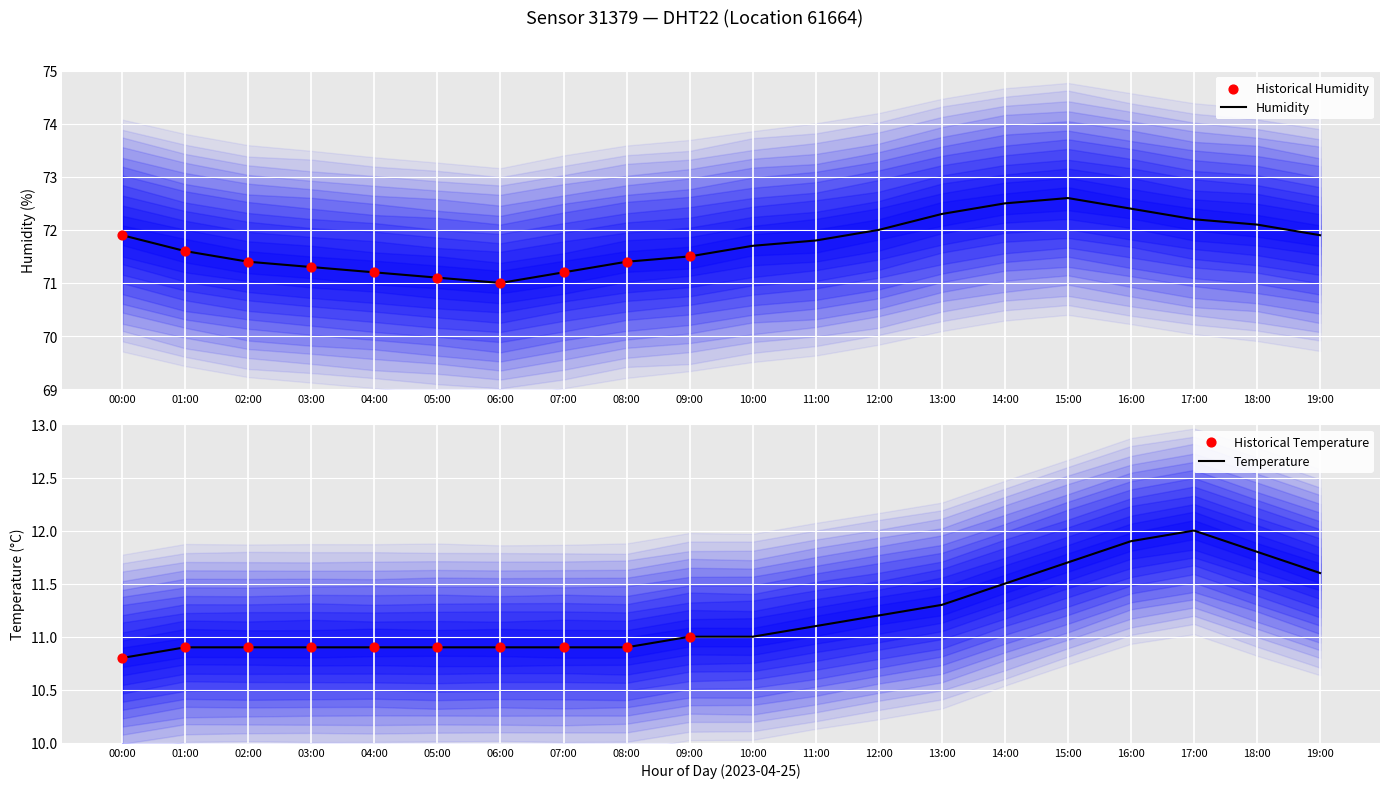

At which category is the sum across all series the highest?

16:00